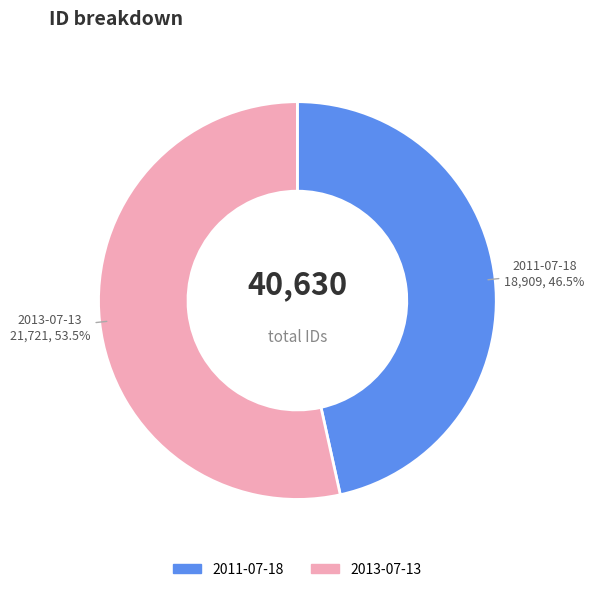

To the nearest percent, what is the difference between the 2013-07-13 and 2011-07-18 slice percentages?

7%